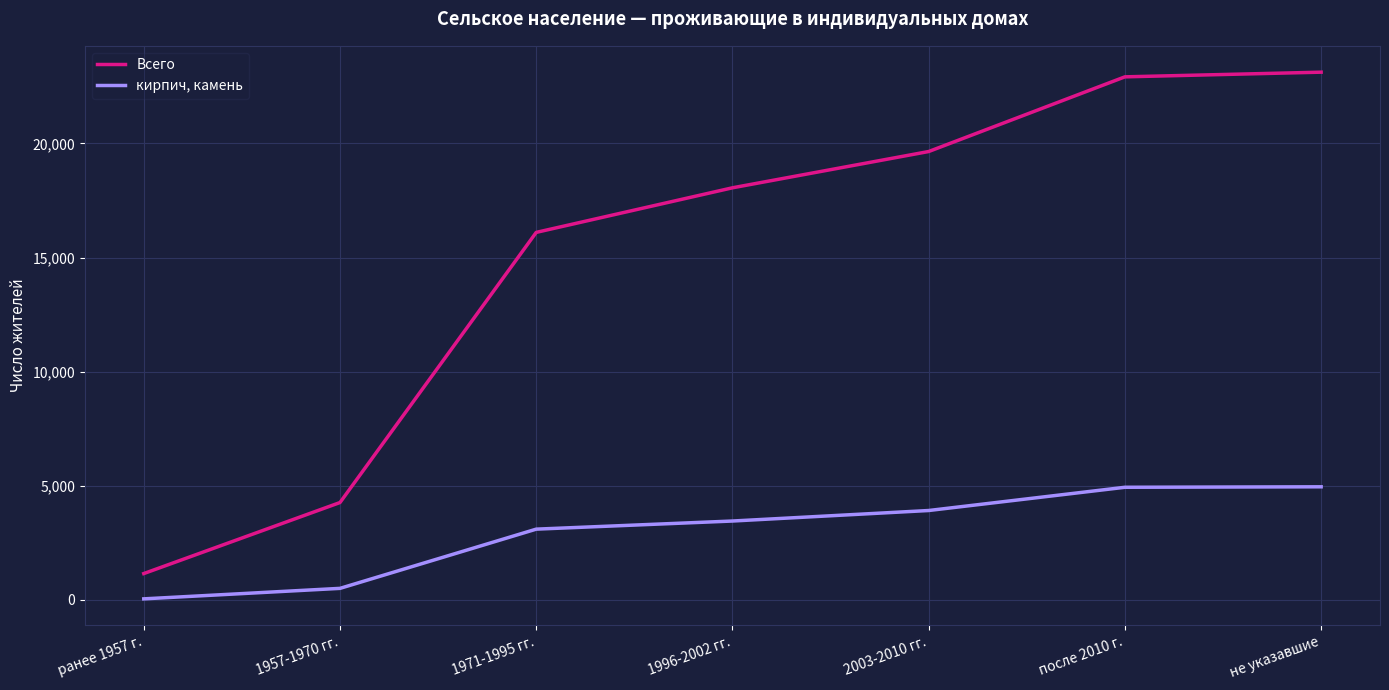

What is the difference between the maximum and minimum values in the кирпич, камень series?

4914